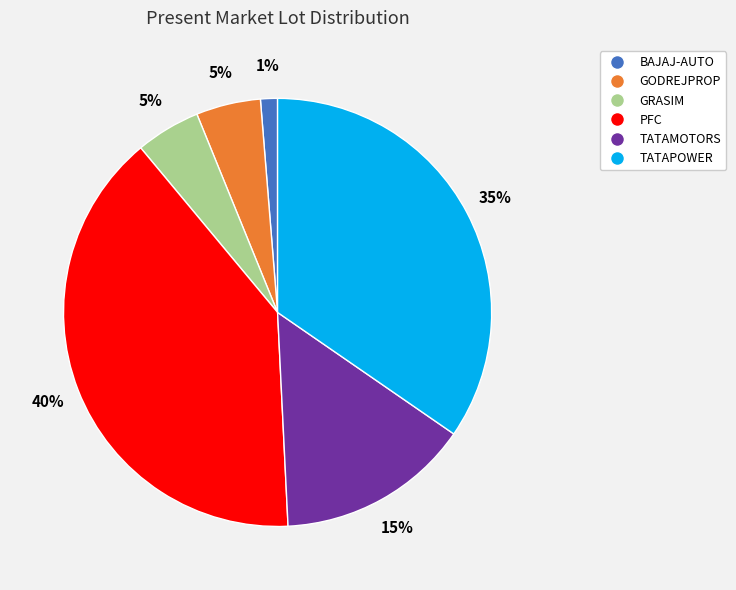

Which category has the smallest portion of the pie?

BAJAJ-AUTO